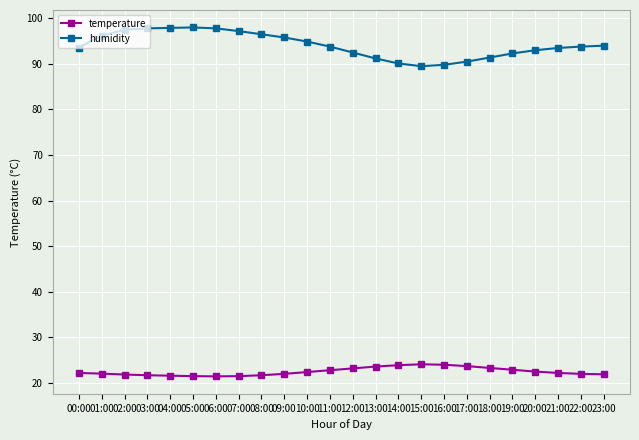

What is the label of the 19th point from the right?

05:00